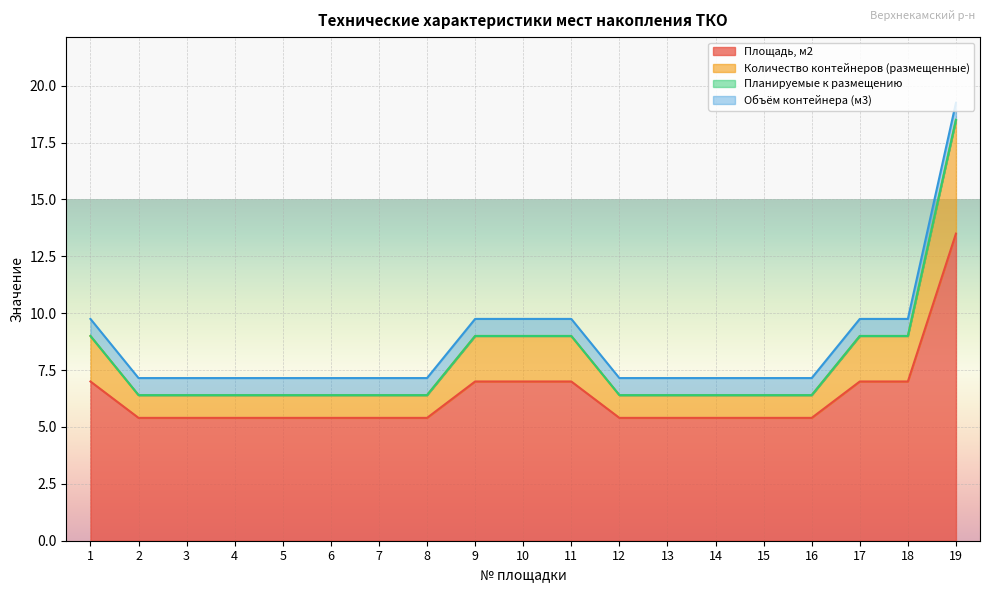

What is the value of the Количество контейнеров (размещенные) point at the 7th from the left?

6.4